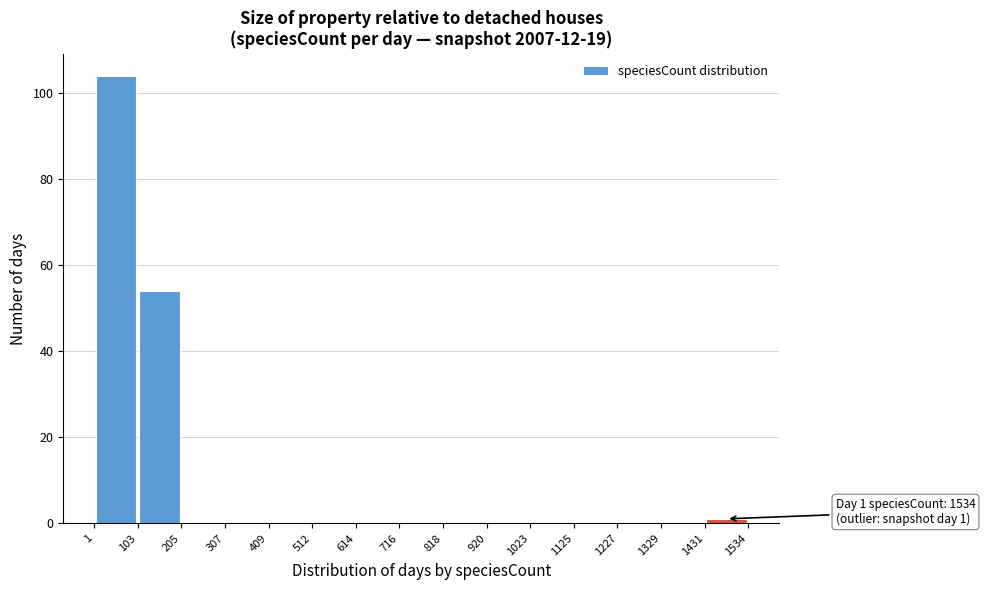

Over which range of the x-axis is the bar tallest?

1 to 103